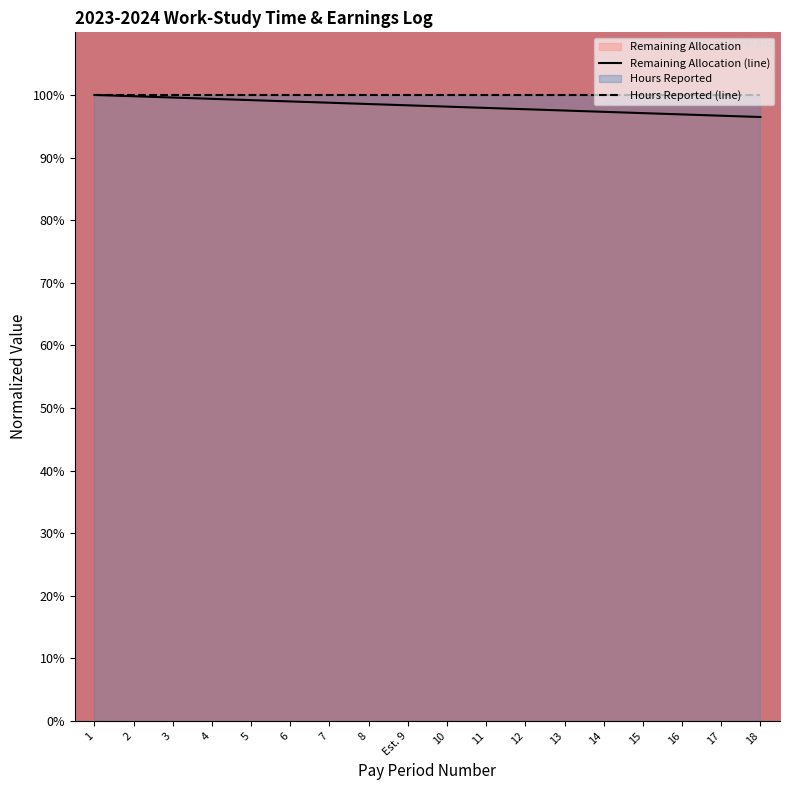

What is the lowest value of the Hours Reported (line) series?

1.0